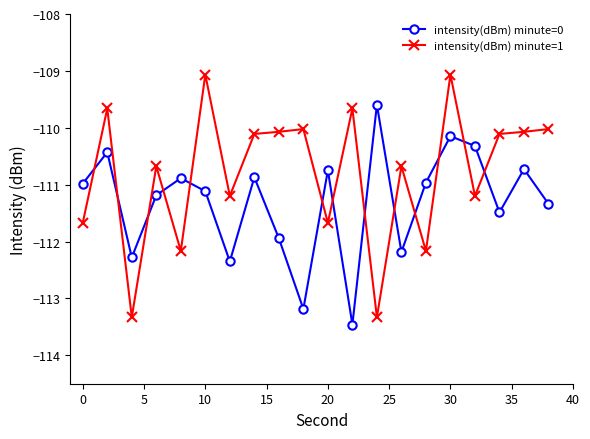

What is the difference between the maximum and minimum values in the intensity(dBm) minute=1 series?

4.3